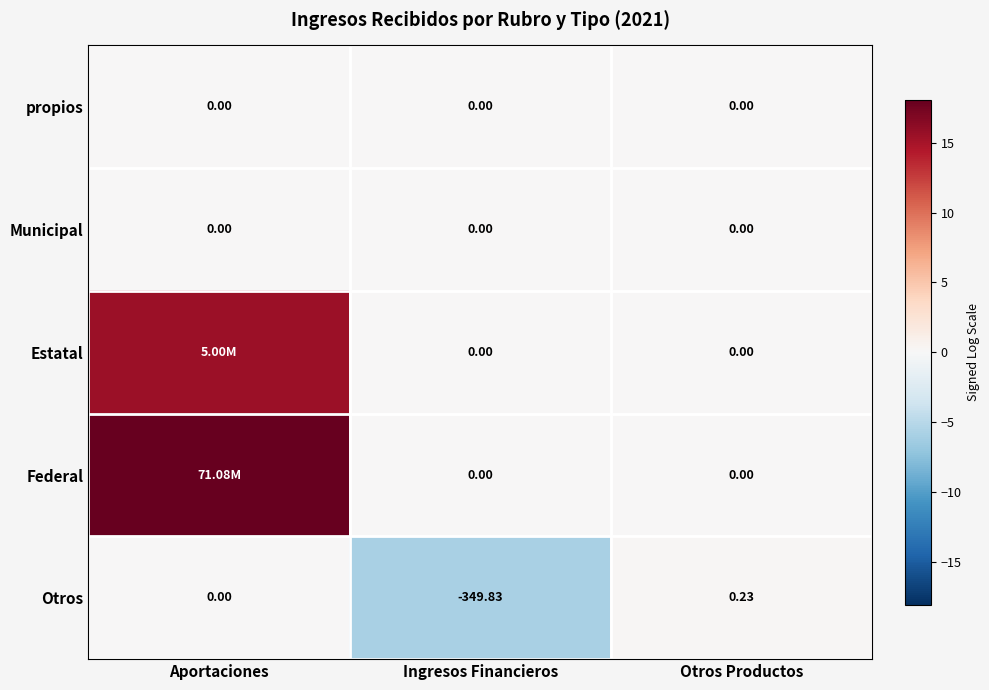

Where is Otros nearest to the value -174?

Aportaciones